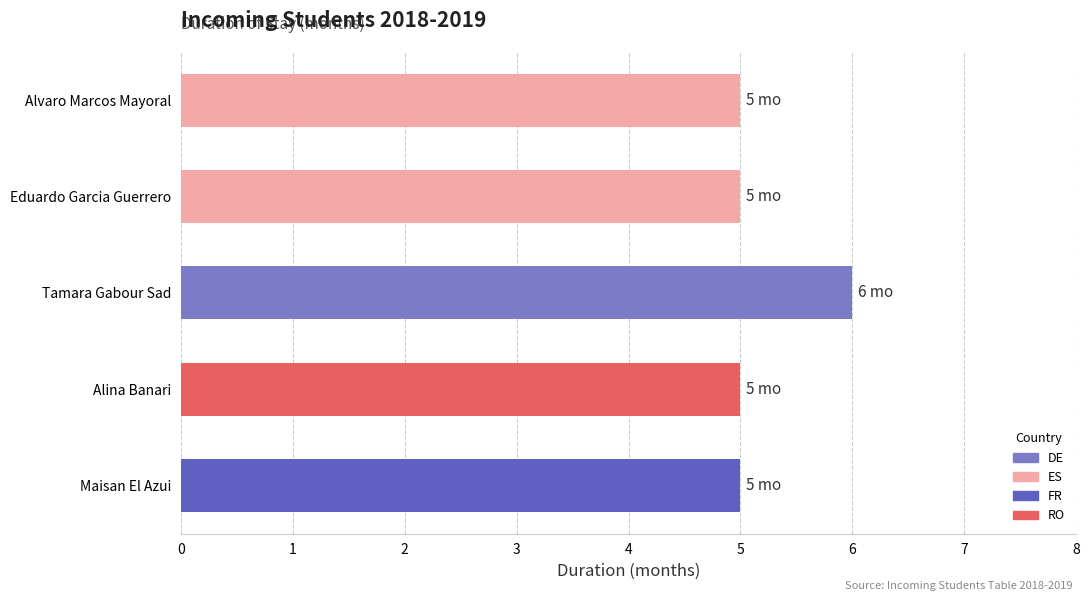

What is the sum of the values at Alina Banari and Alvaro Marcos Mayoral?

10